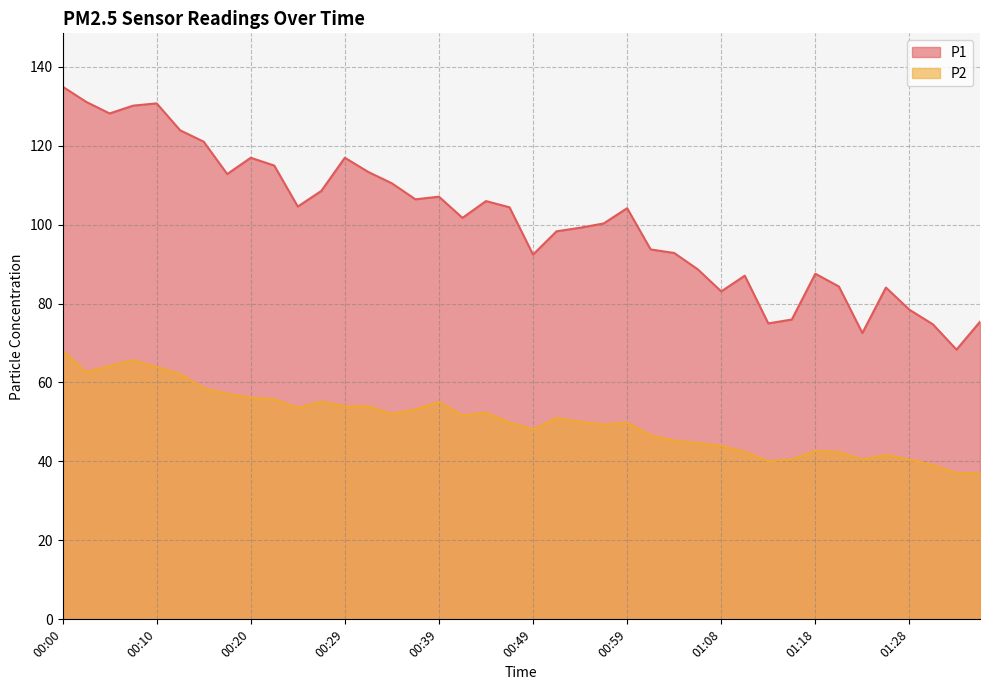

Is the value of P1 at 00:59 greater than the value of P2 at 01:26?

Yes